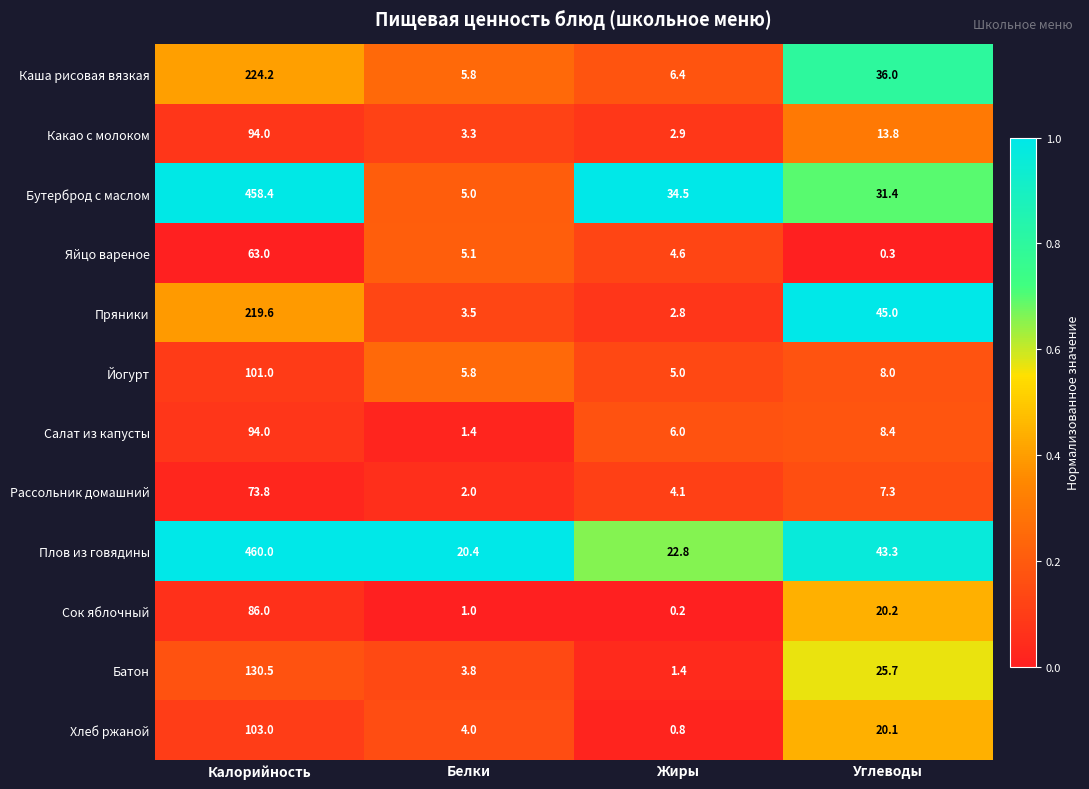

What is the sum of the Какао с молоком values at Углеводы and Белки?

17.1